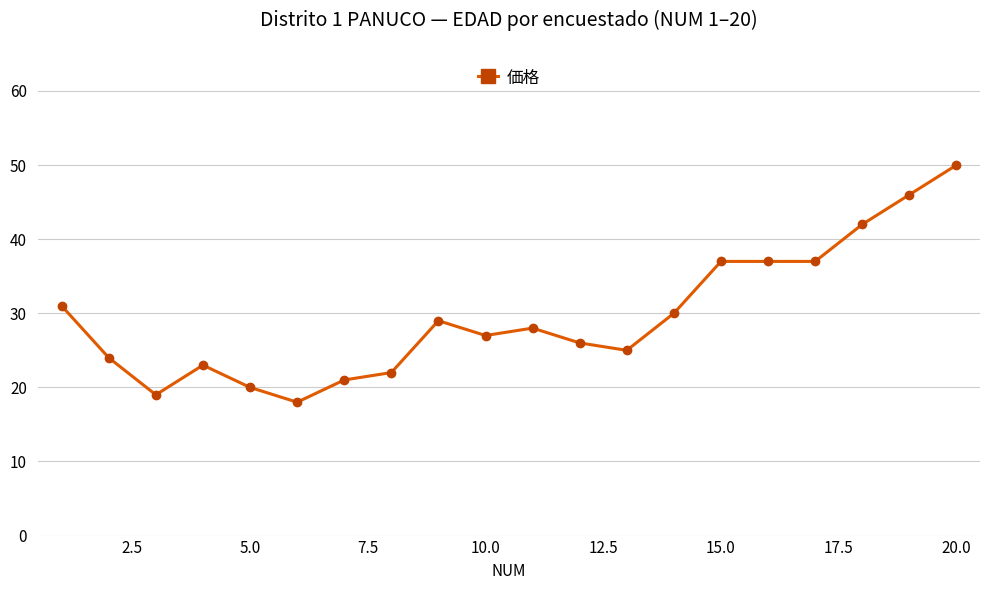

What is the value of the 5th point from the left?

20